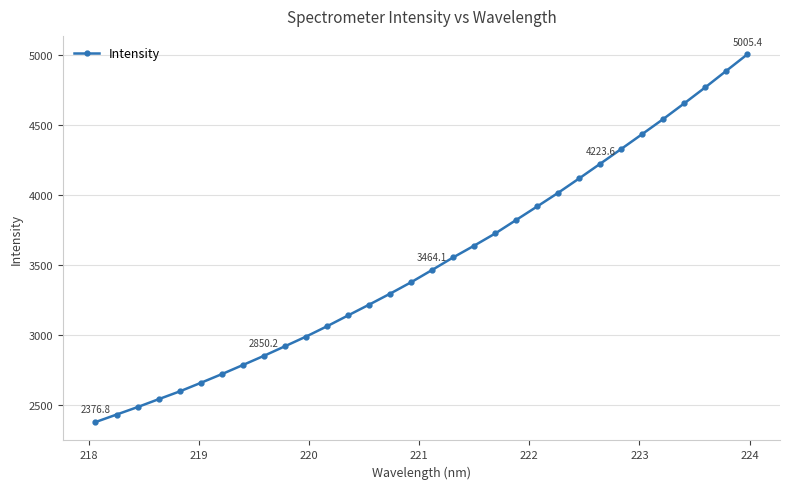

What is the value of the 25th point from the left?

4223.6